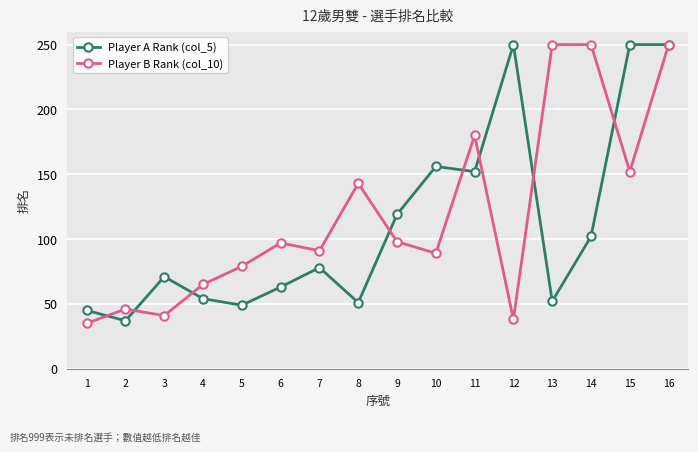

What are all the series names shown in the legend?

Player A Rank (col_5), Player B Rank (col_10)